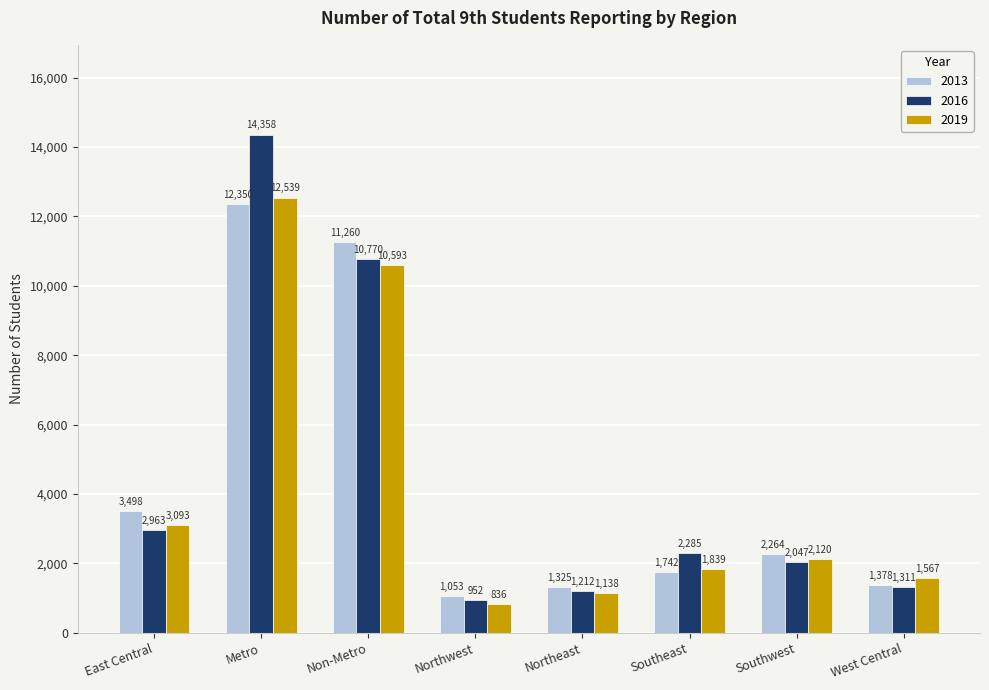

What is the difference between the highest and lowest values at Non-Metro?

667